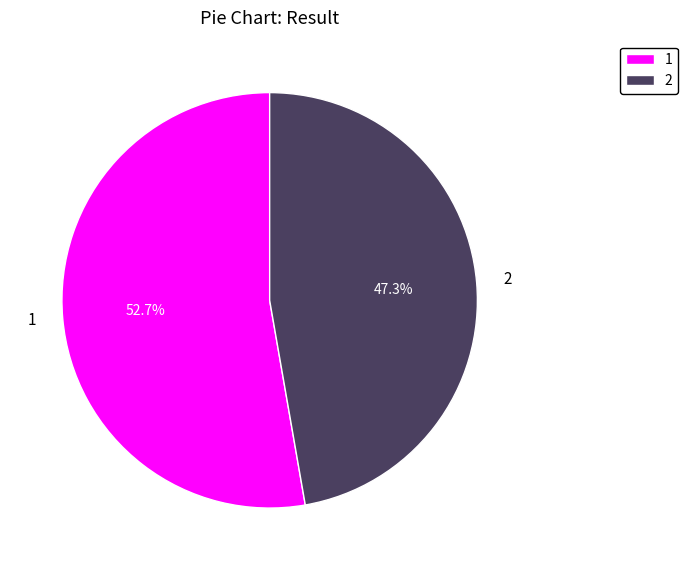

Which category accounts for the majority?

1